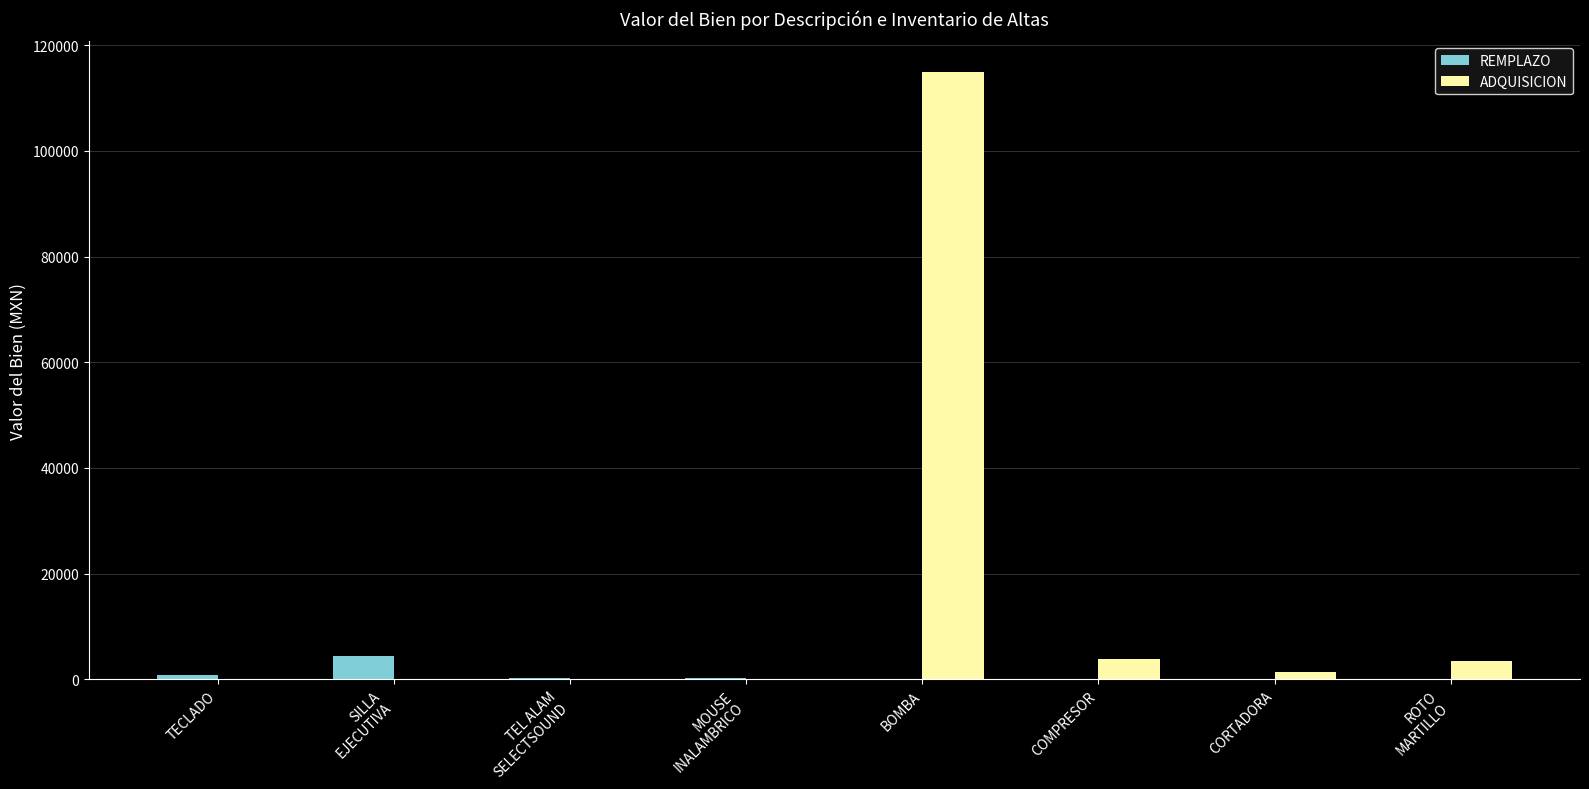

Which series has the largest total across all categories?

ADQUISICION